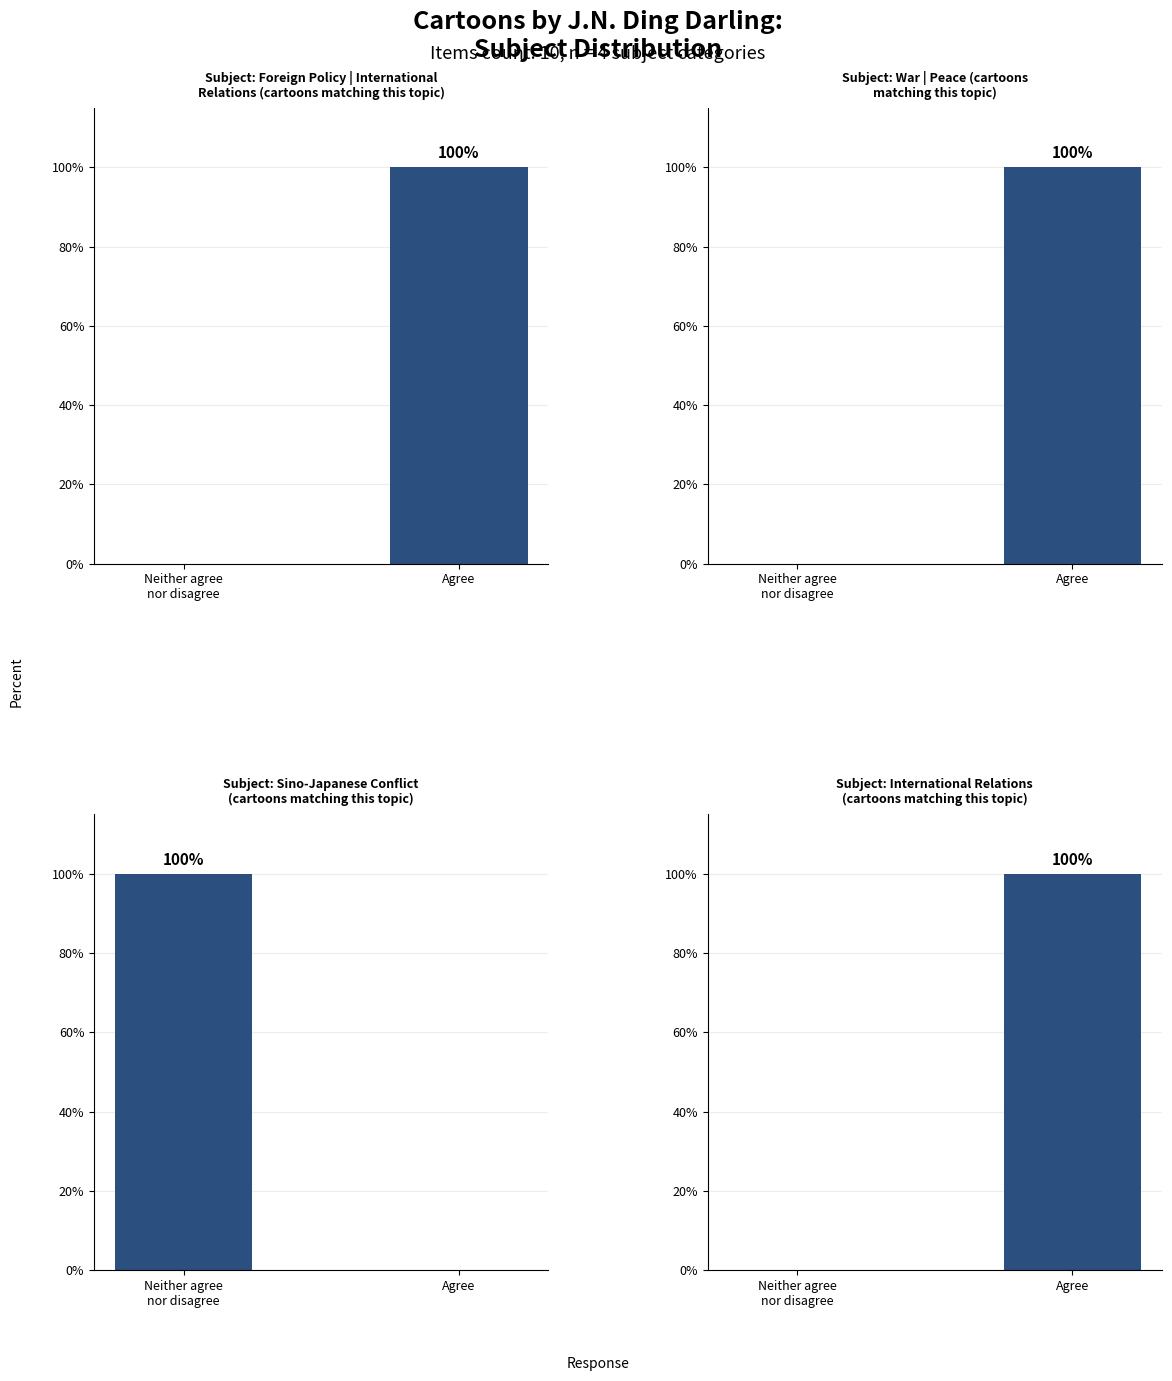

What are all the series names shown in the legend?

Subject: Foreign Policy | International
Relations (cartoons matching this topic), Subject: War | Peace (cartoons
matching this topic), Subject: Sino-Japanese Conflict
(cartoons matching this topic), Subject: International Relations
(cartoons matching this topic)